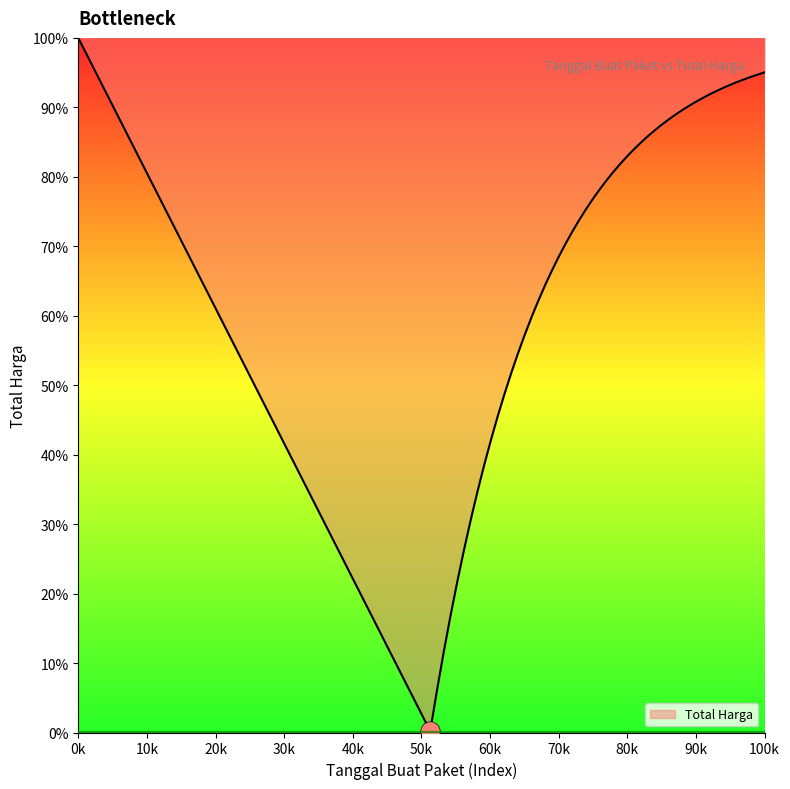

True or false: the data shows 60456158 at 2022-09-08.

False